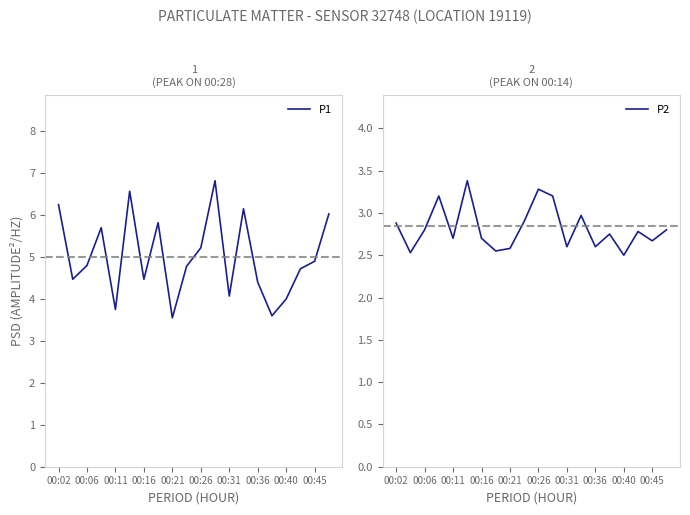

The value of P2 at 00:45 is 2.7. True or false?

True